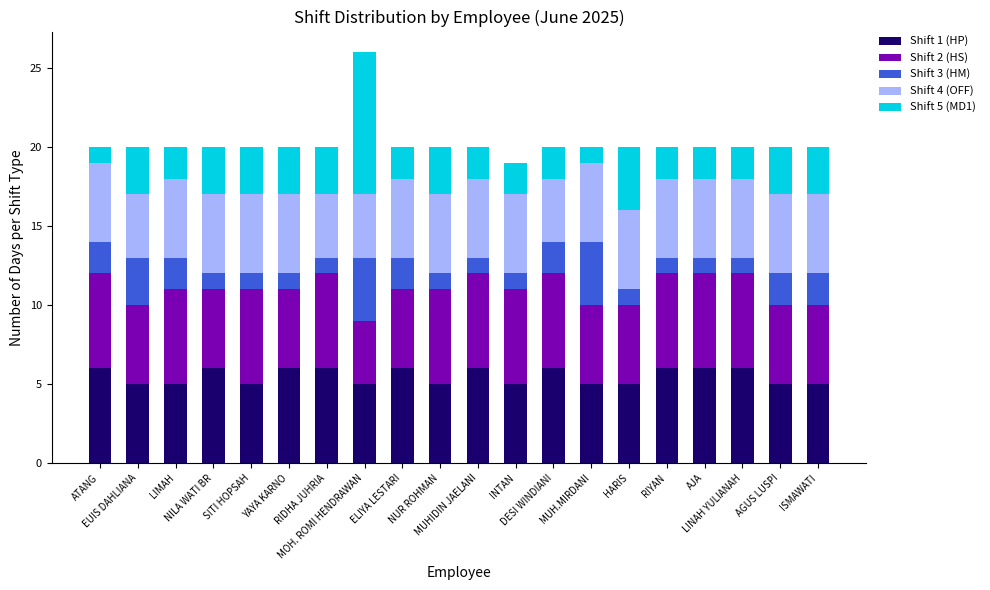

How many data points in Shift 1 (HP) are less than 6?

10